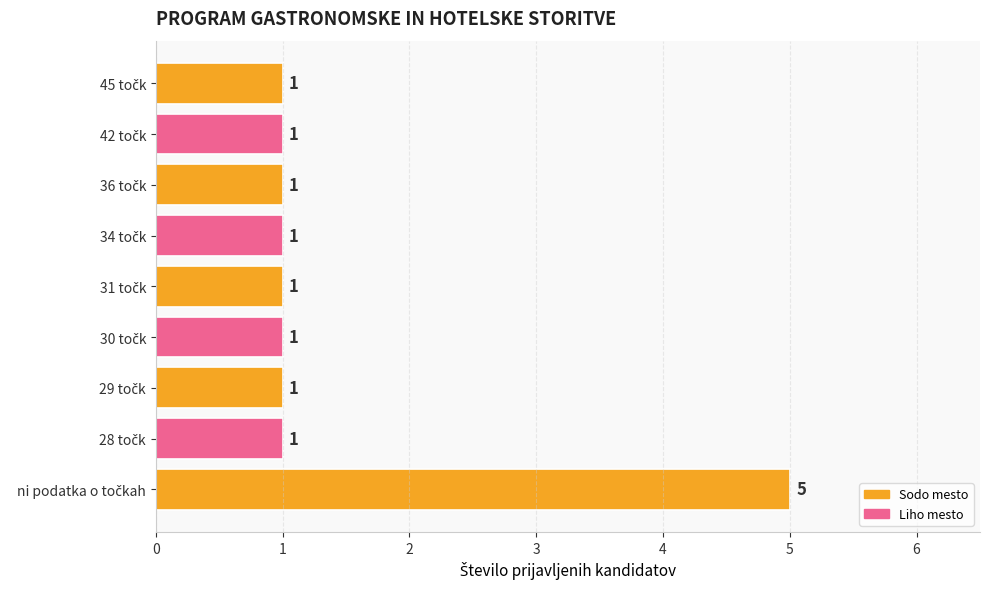

What is the value of the 4th bar from the top?

1